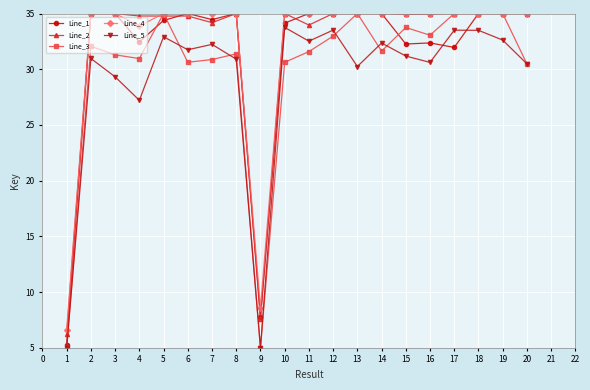

How many lines are shown in the chart?

5